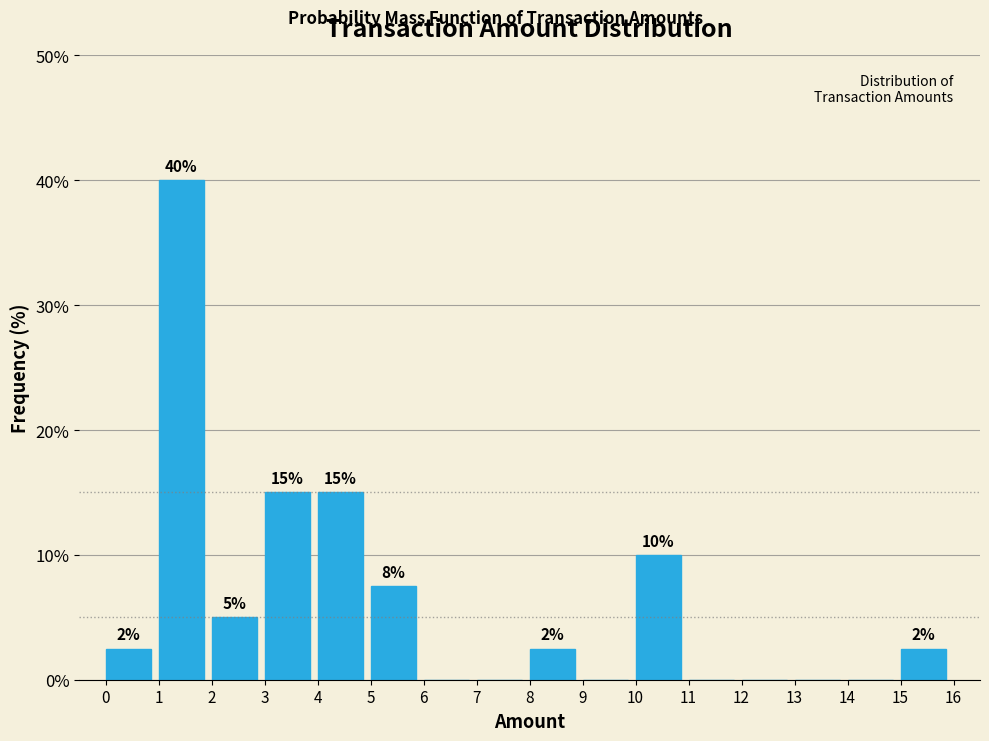

Over which range of the x-axis is the bar tallest?

1 to 2